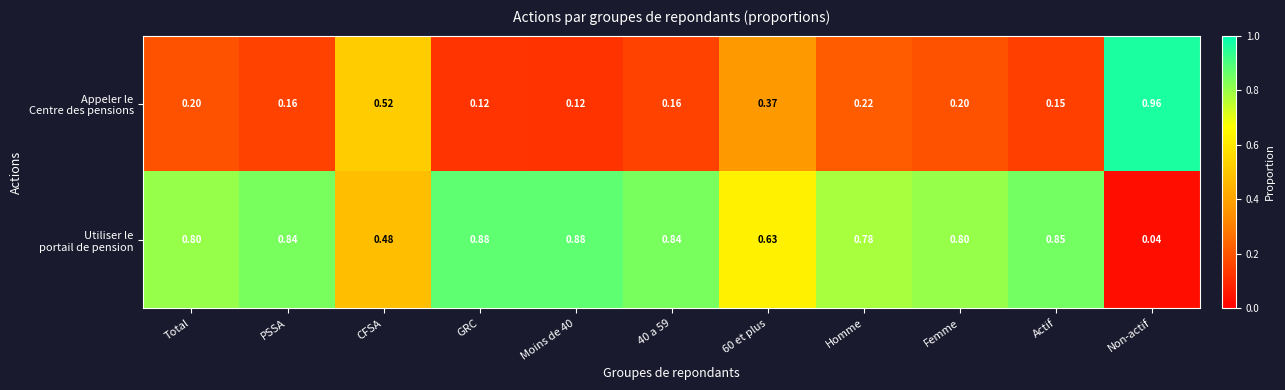

At which category does the chart reach its minimum across all series?

Non-actif